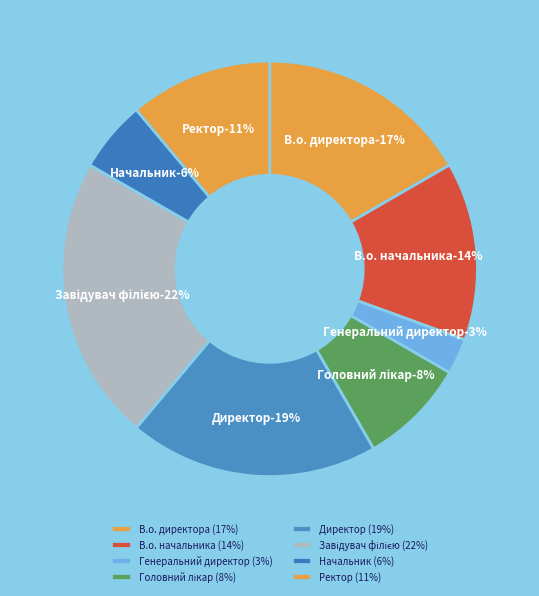

What is the ratio of the value at В.о. директора to the value at Ректор?

1.5